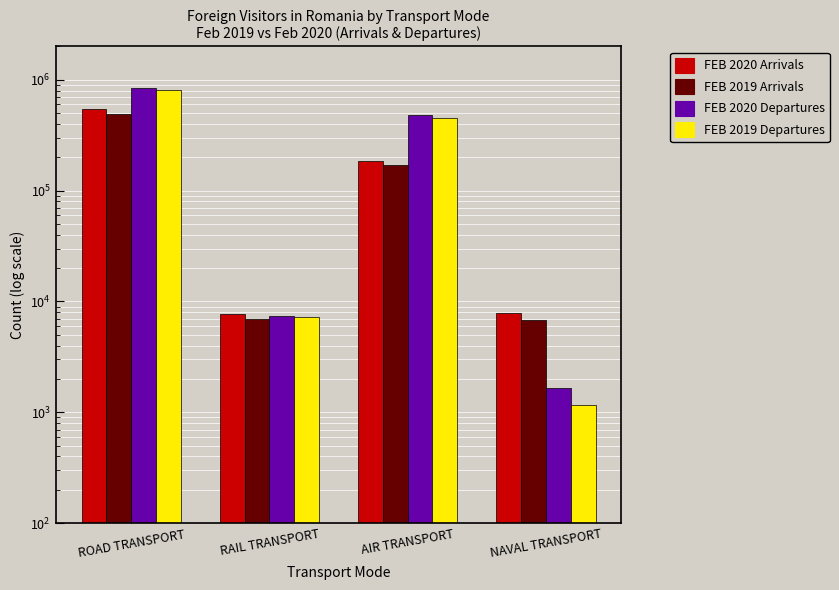

What is the total value across all series at AIR TRANSPORT?

1291108